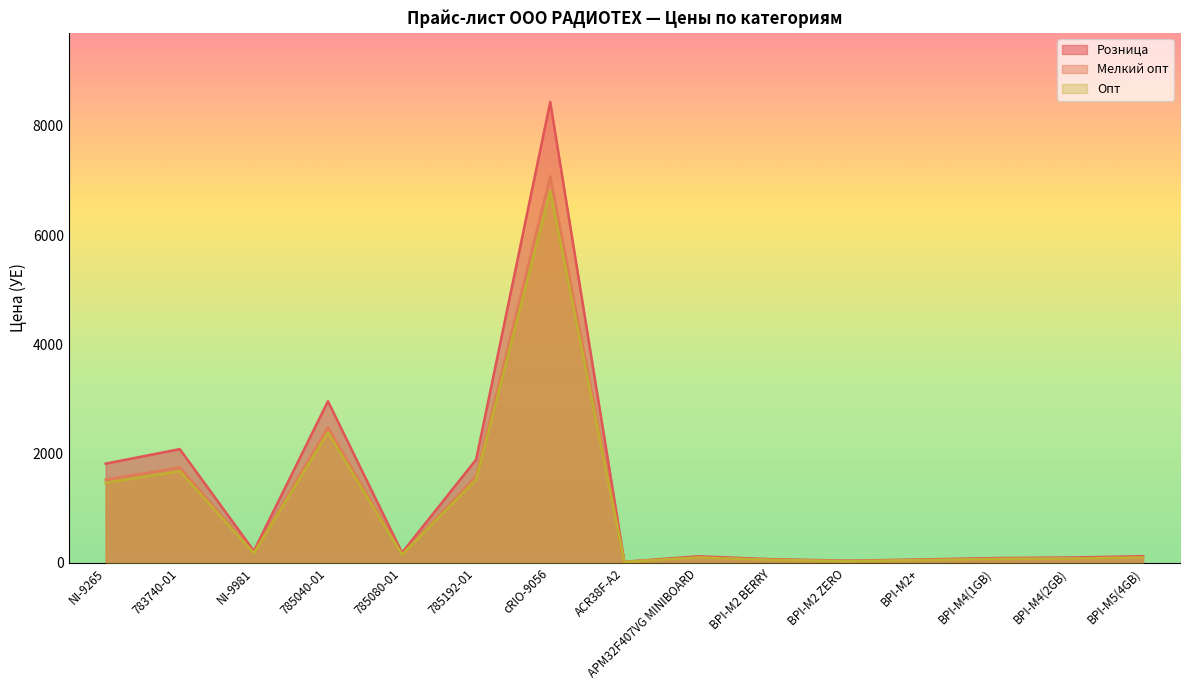

What is the greatest value displayed?

8439.4